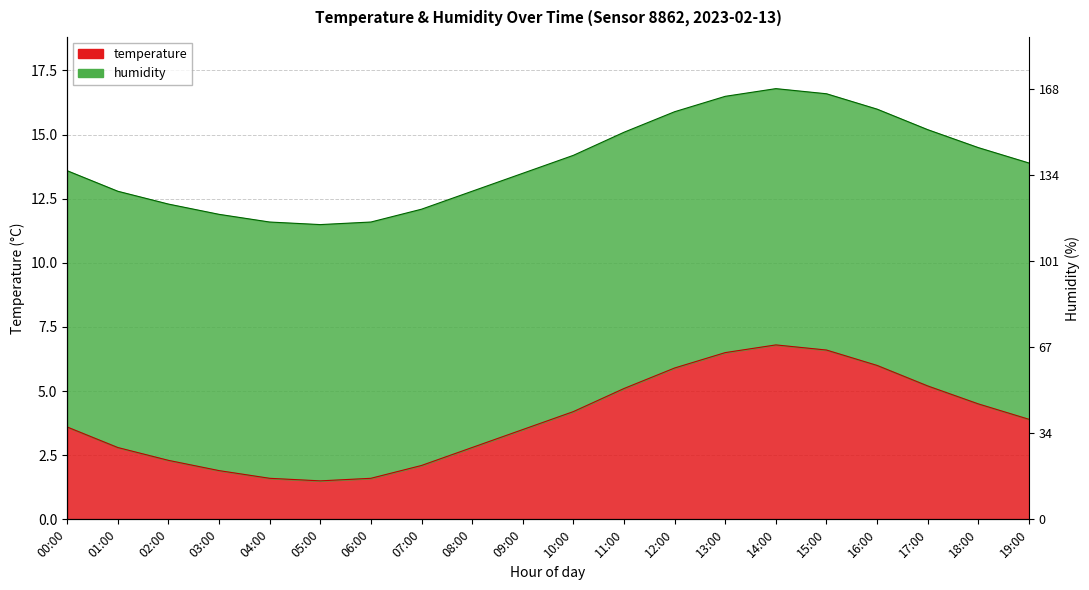

Where is the data nearest to the value 14?

19:00